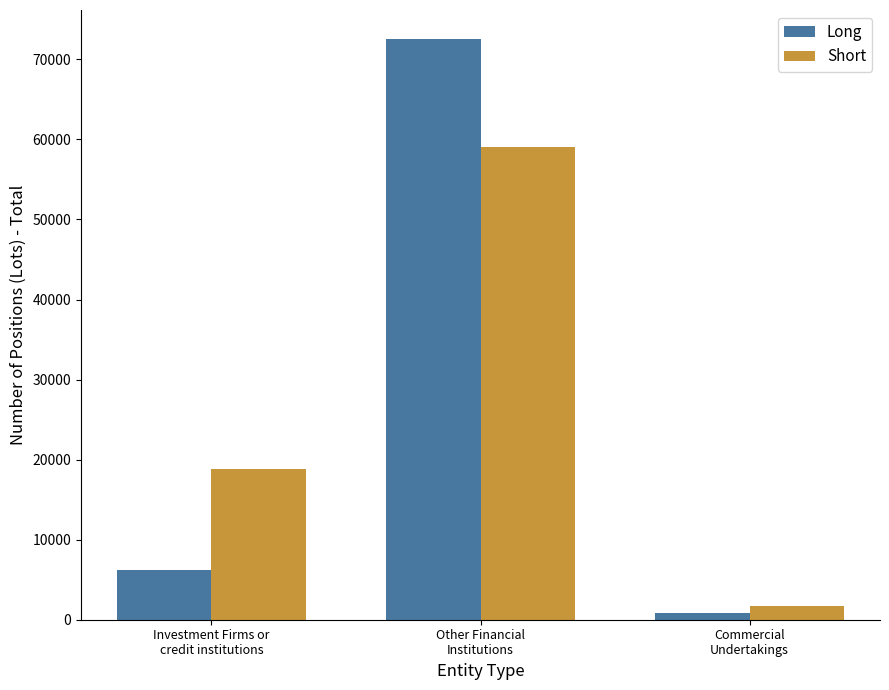

What are all the series names shown in the legend?

Long, Short